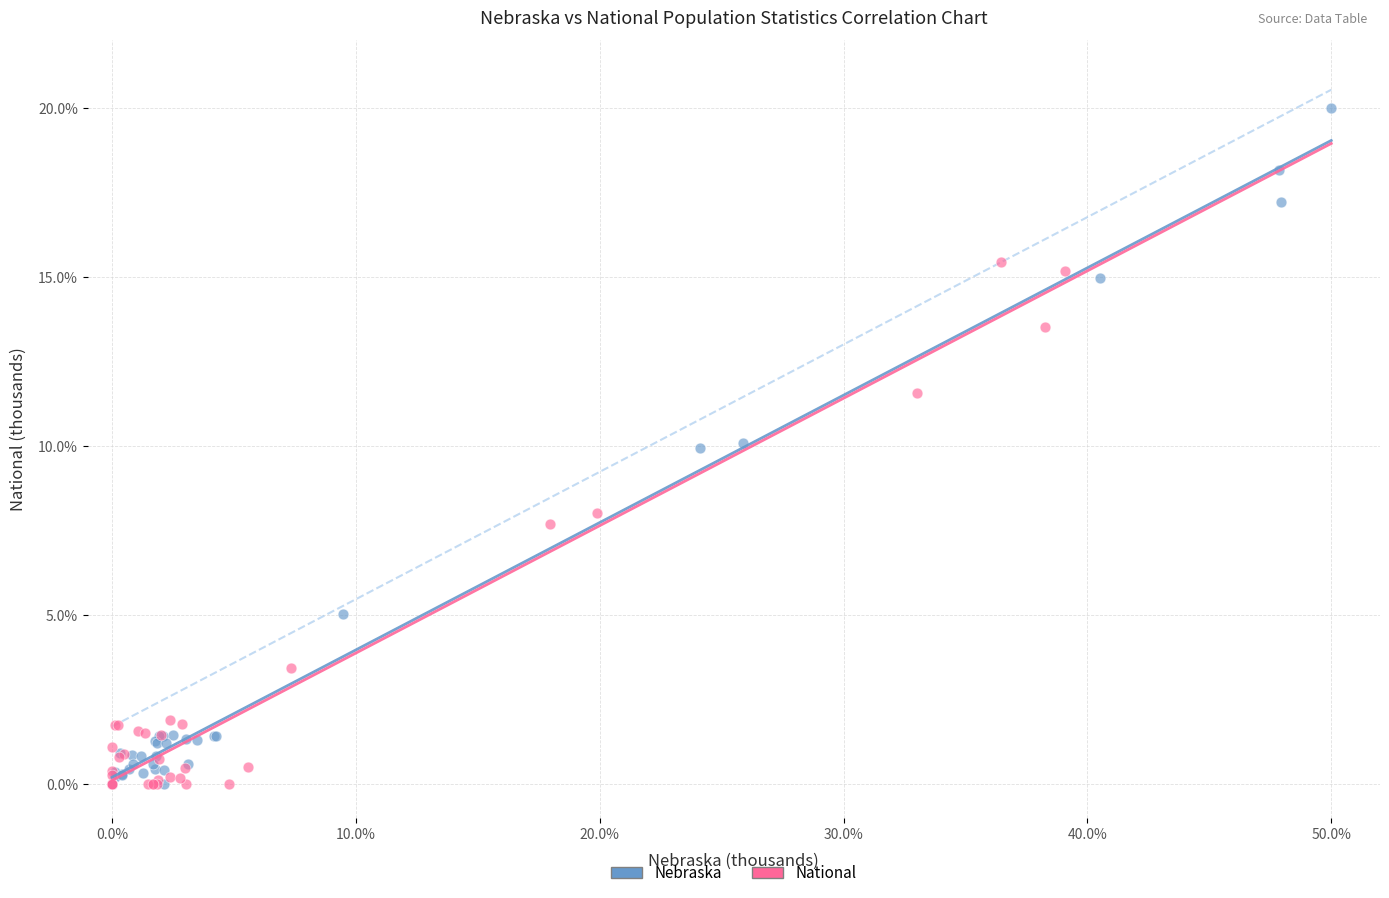

Which series reaches the maximum Y coordinate?

Nebraska